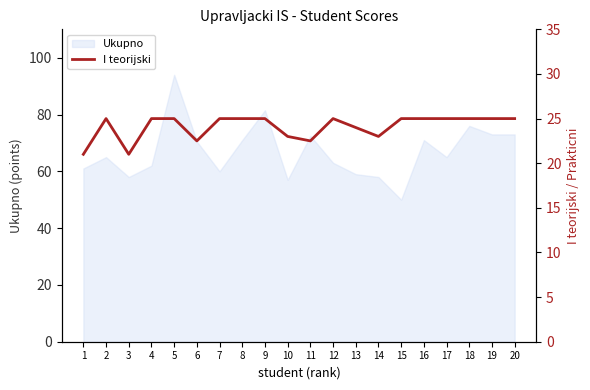

True or false: Ukupno has a value of 29.8 at 13.

False